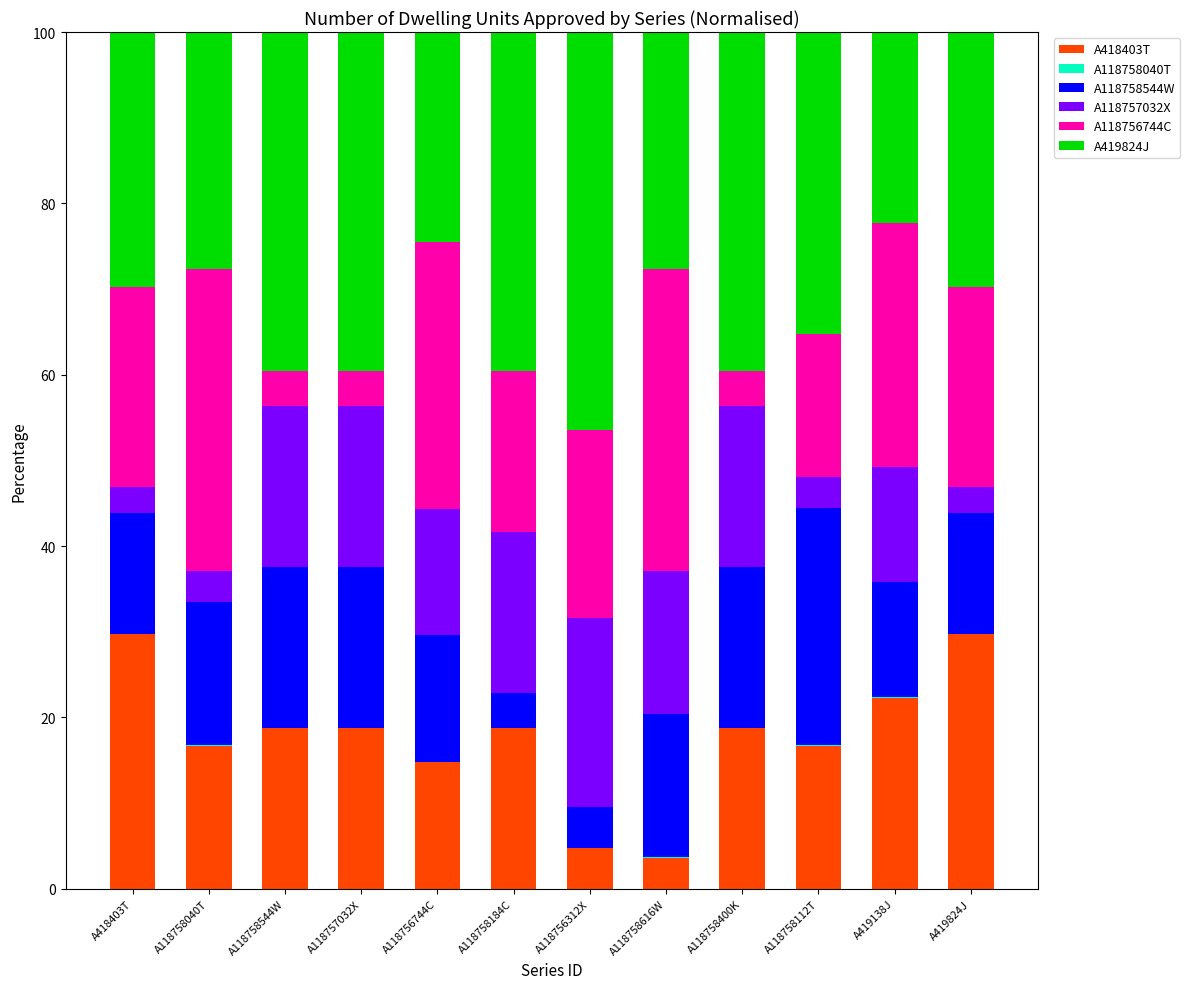

How many series are shown in this chart?

6